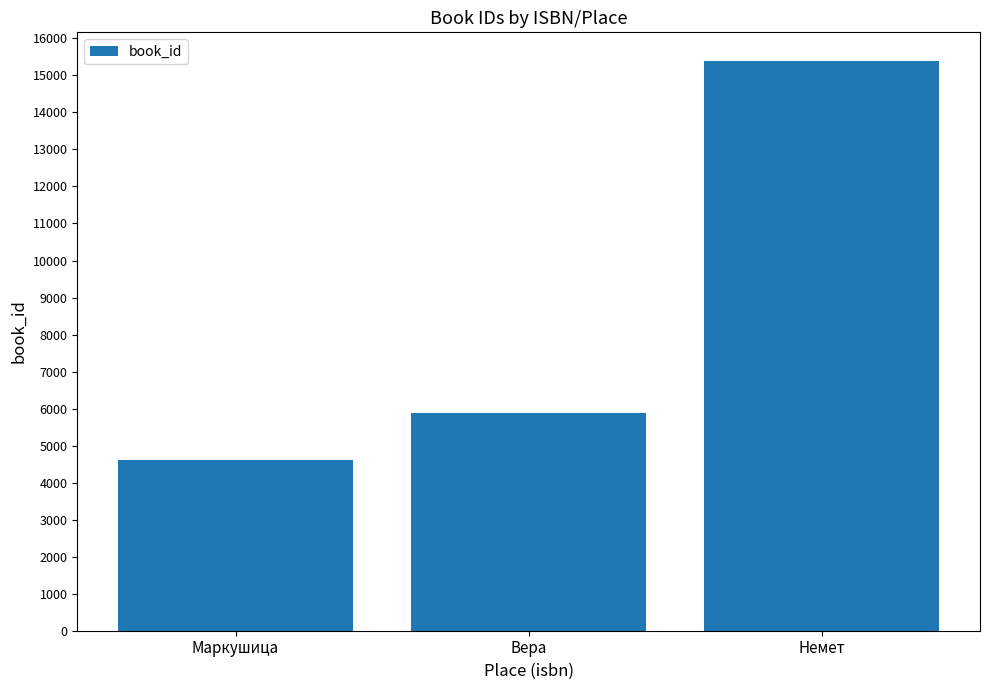

The value at Немет is 15394. True or false?

True